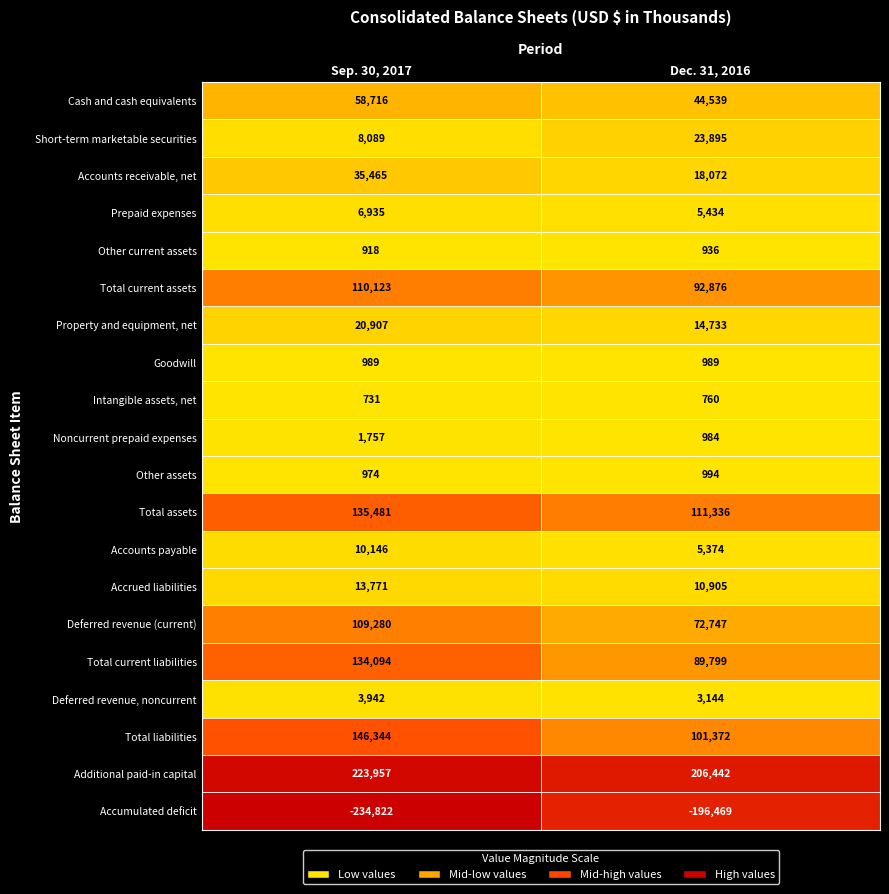

What is the difference between the highest and lowest values at Dec. 31, 2016?

402911